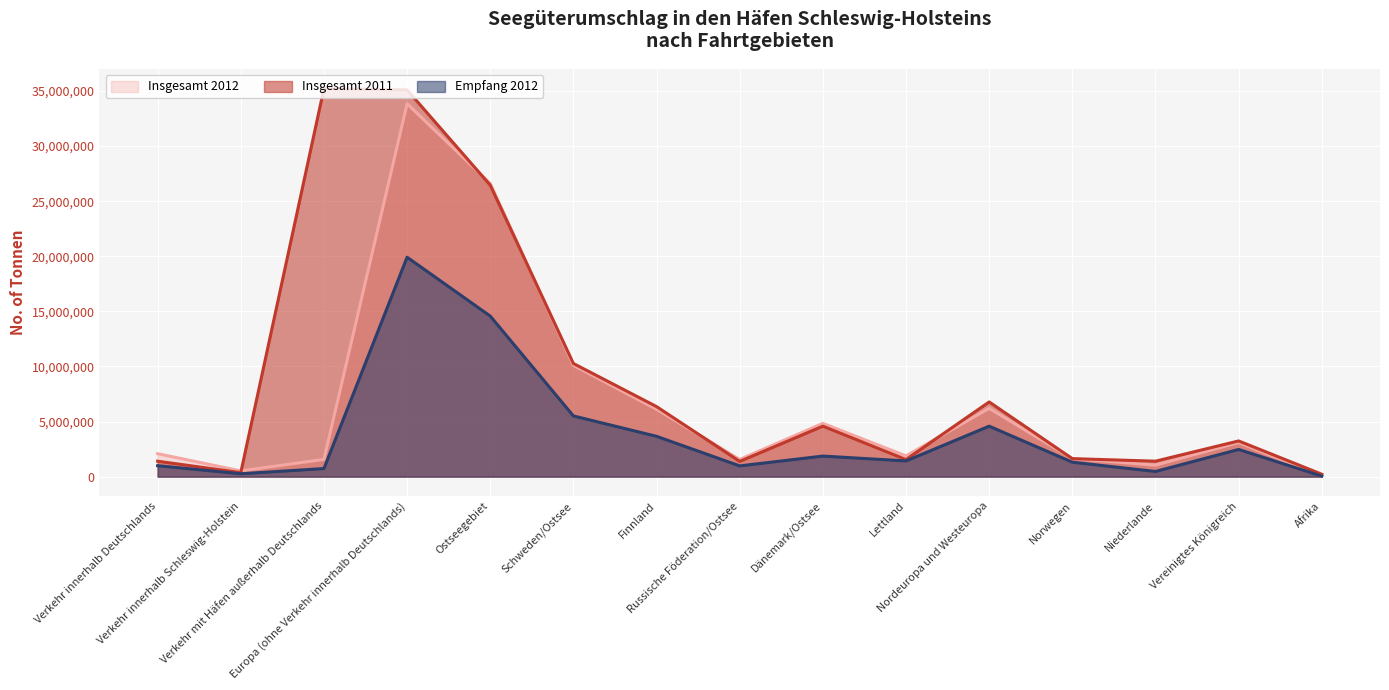

How many lines are shown in the chart?

3